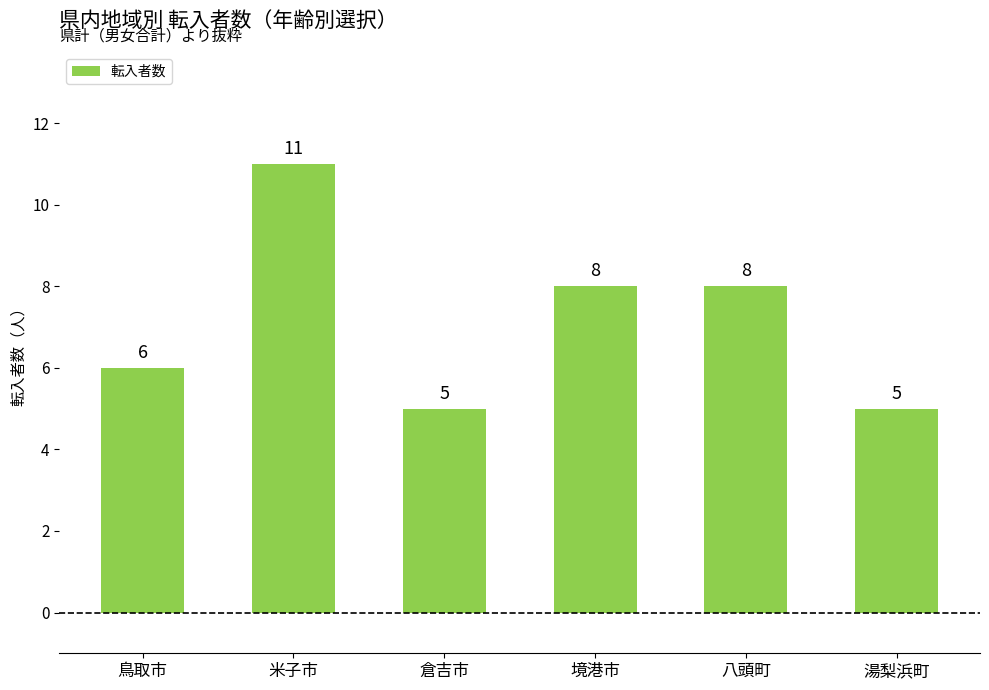

Are the bars grouped side by side (vs. stacked)?

No